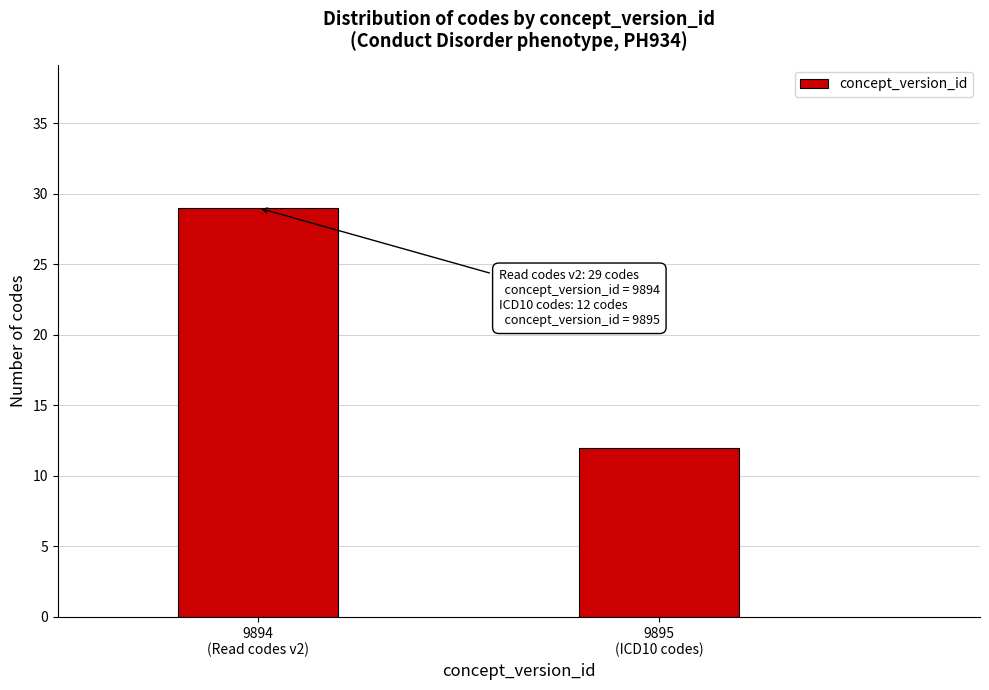

Reading right to left, what are all the values shown in this chart?

12	29